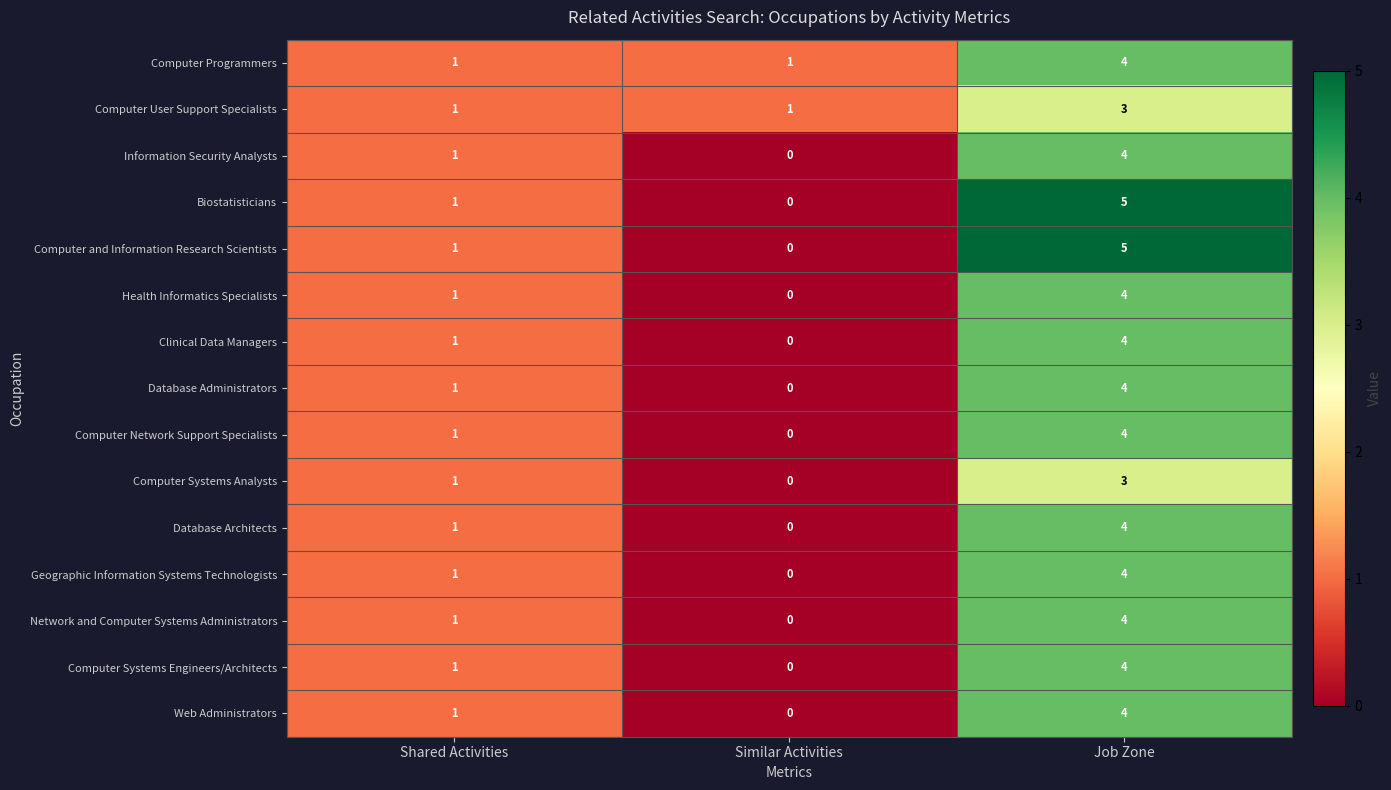

Which category has the lowest value across all series?

Similar Activities